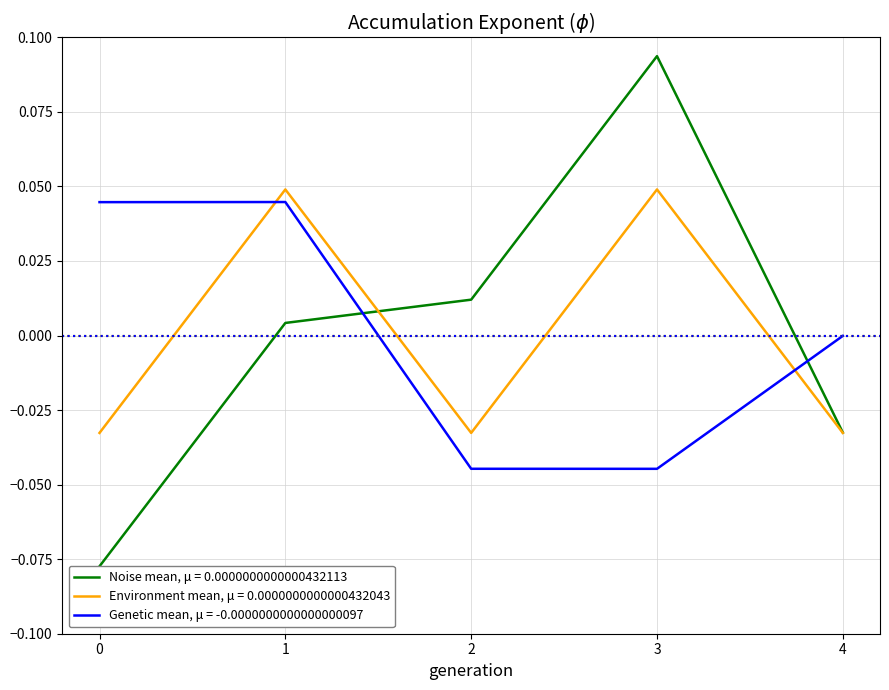

Which series has the widest spread of values?

ID taxonômico (normalized)